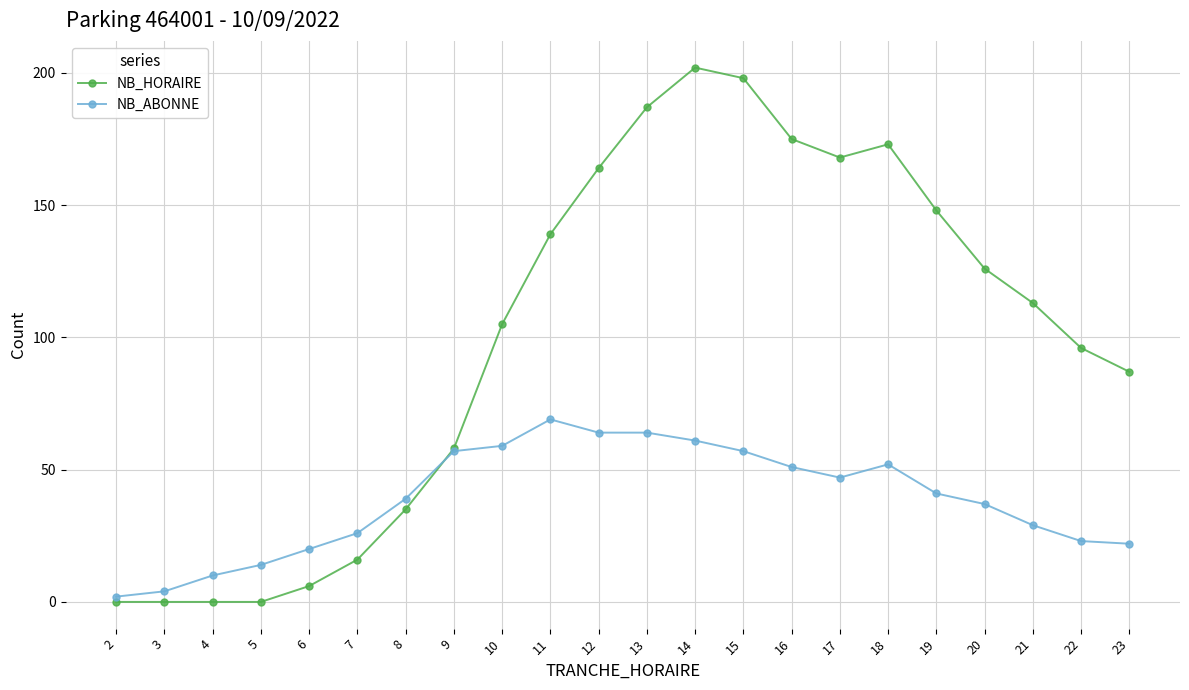

At which label does NB_ABONNE reach its peak?

11